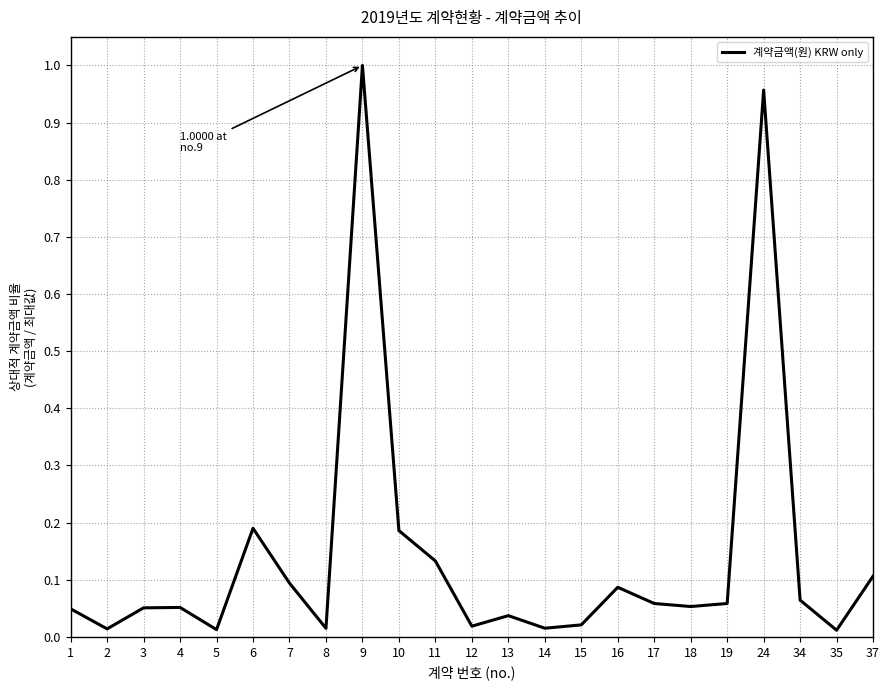

Which category has the highest value across all series?

9